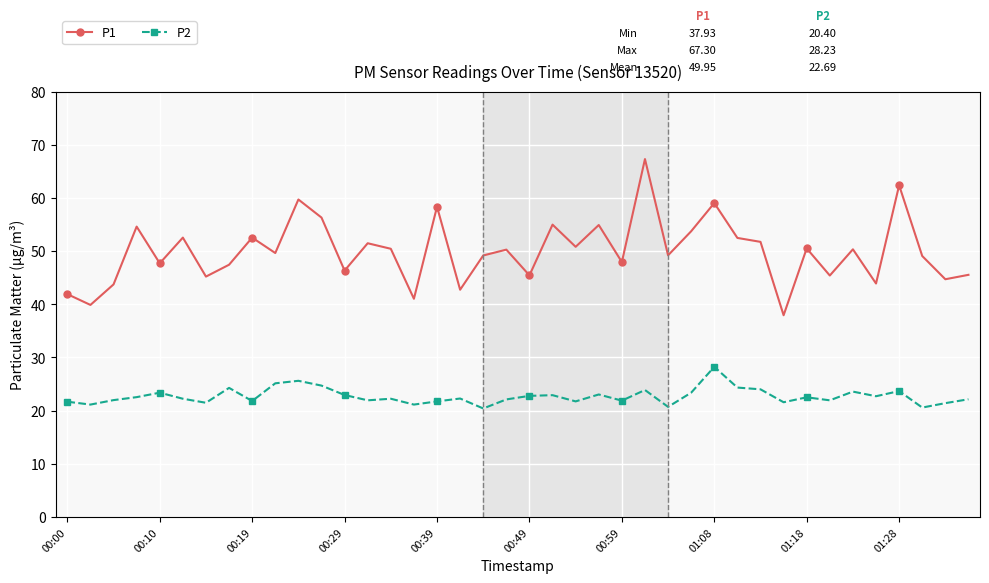

How many lines are shown in the chart?

2